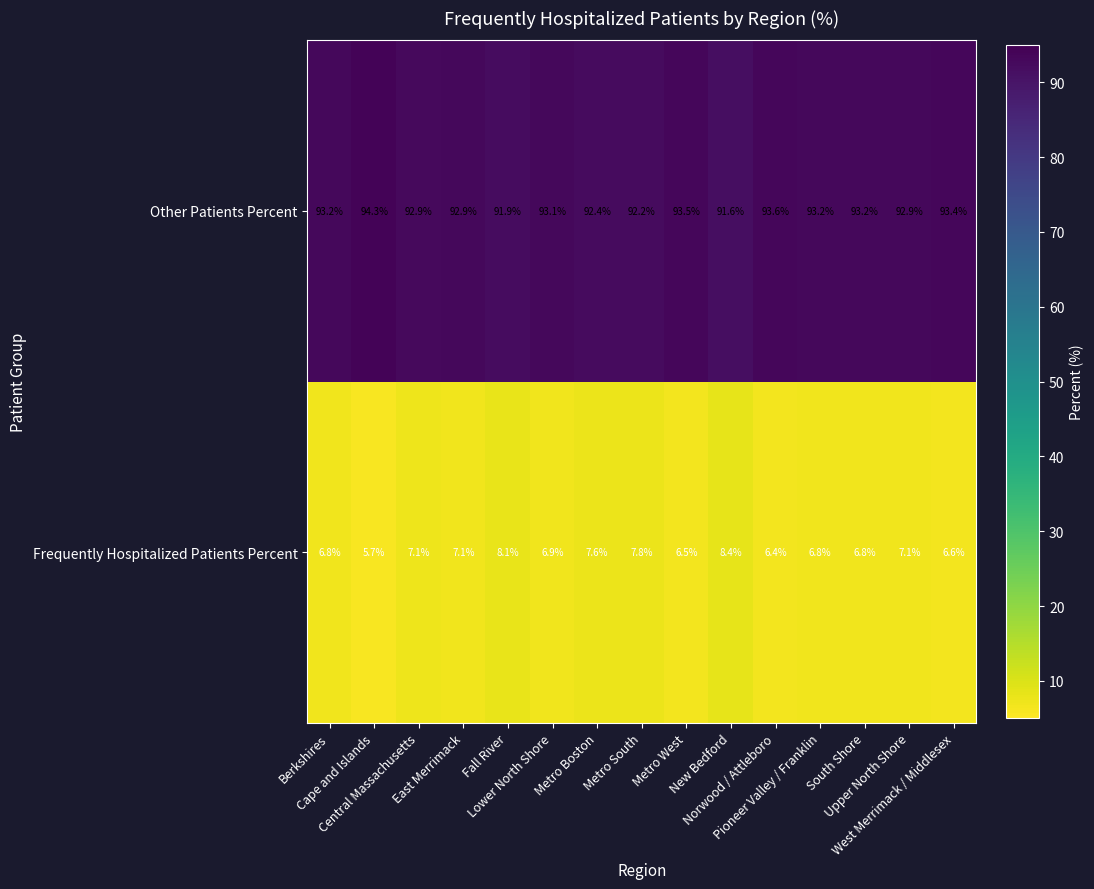

What is the sum of all Other Patients Percent values?

1394.3